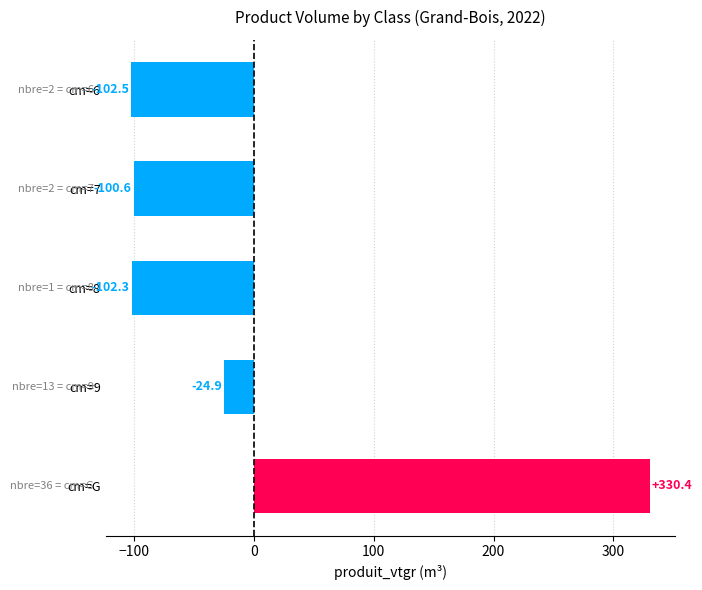

Which has a higher value, cm=8 or cm=7?

cm=7